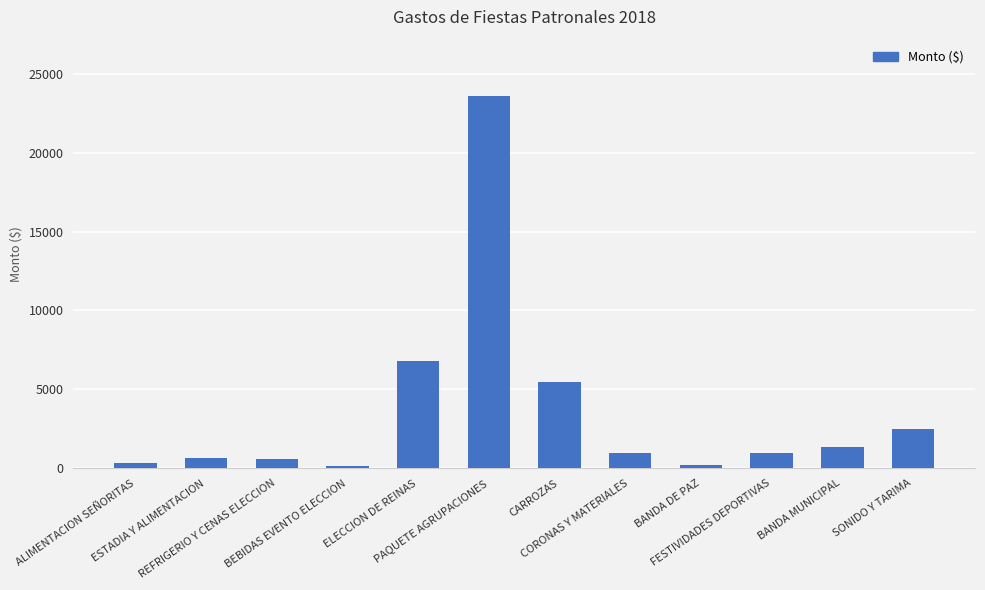

What is the value of the 5th bar from the left?

6780.0